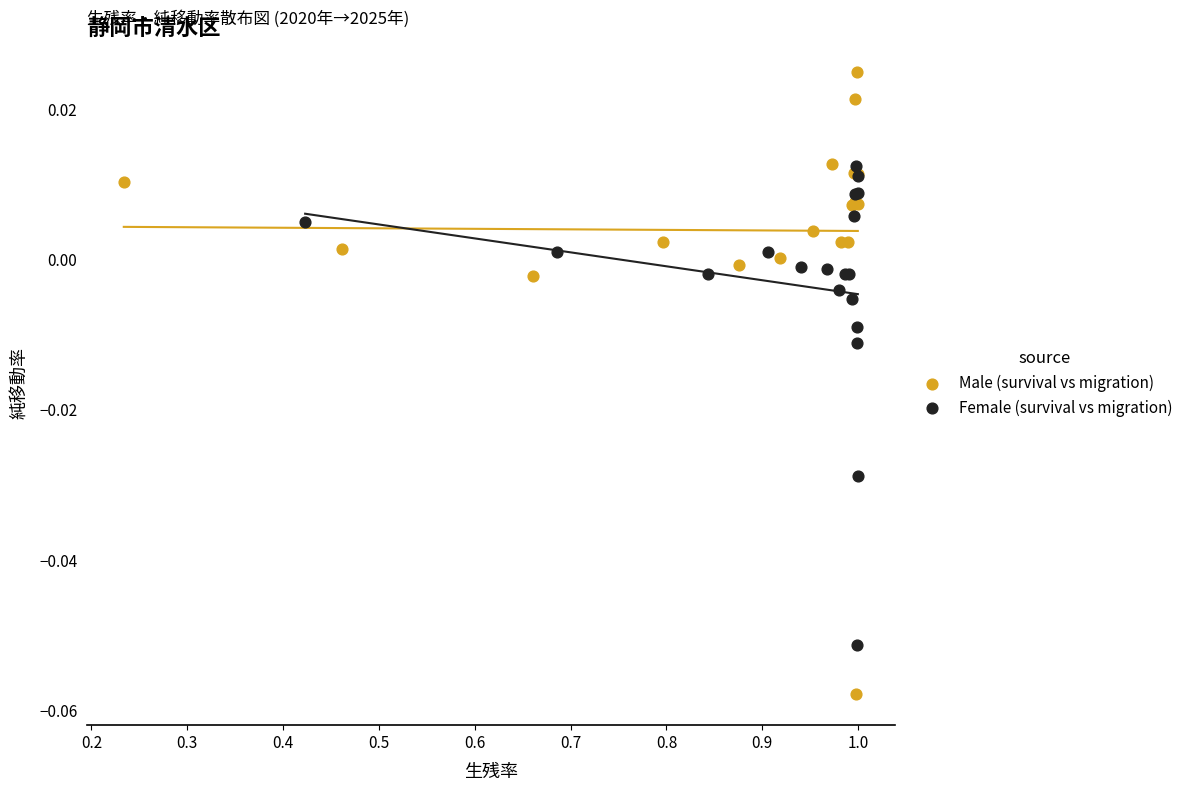

Which series reaches the maximum Y coordinate?

Male (survival vs migration)